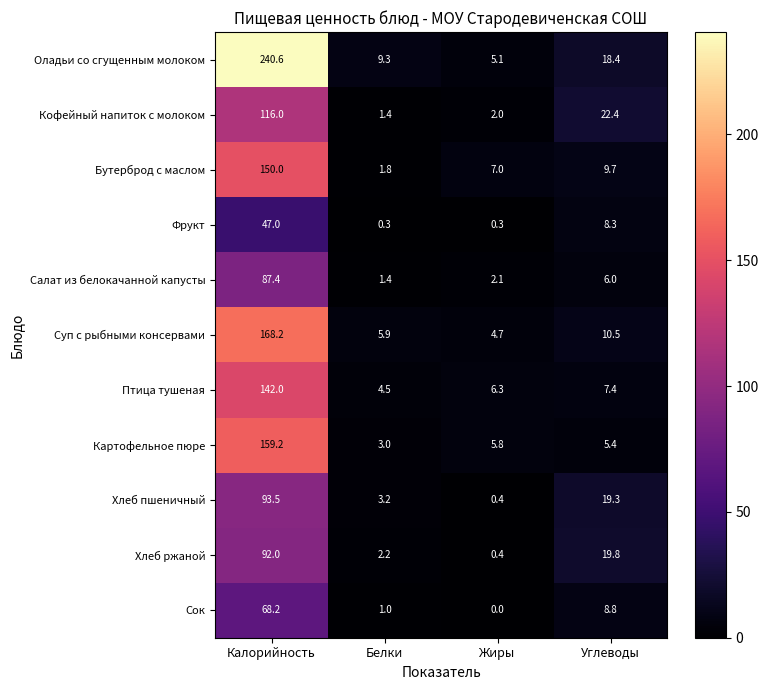

What is the average value of the Сок series?

19.5